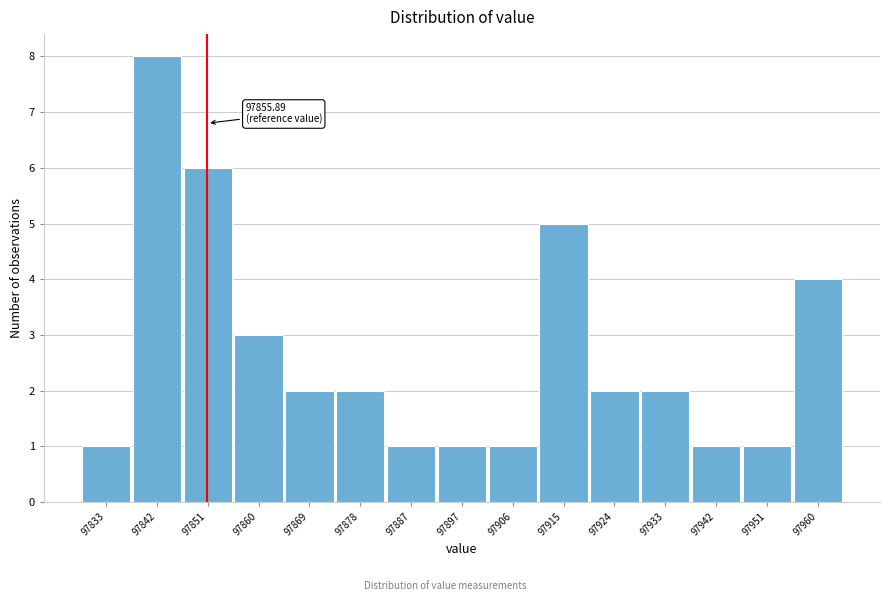

Reading right to left, transcribe all the data shown in this chart.

97960=4	97951=1	97942=1	97933=2	97924=2	97915=5	97906=1	97897=1	97887=1	97878=2	97869=2	97860=3	97851=6	97842=8	97833=1